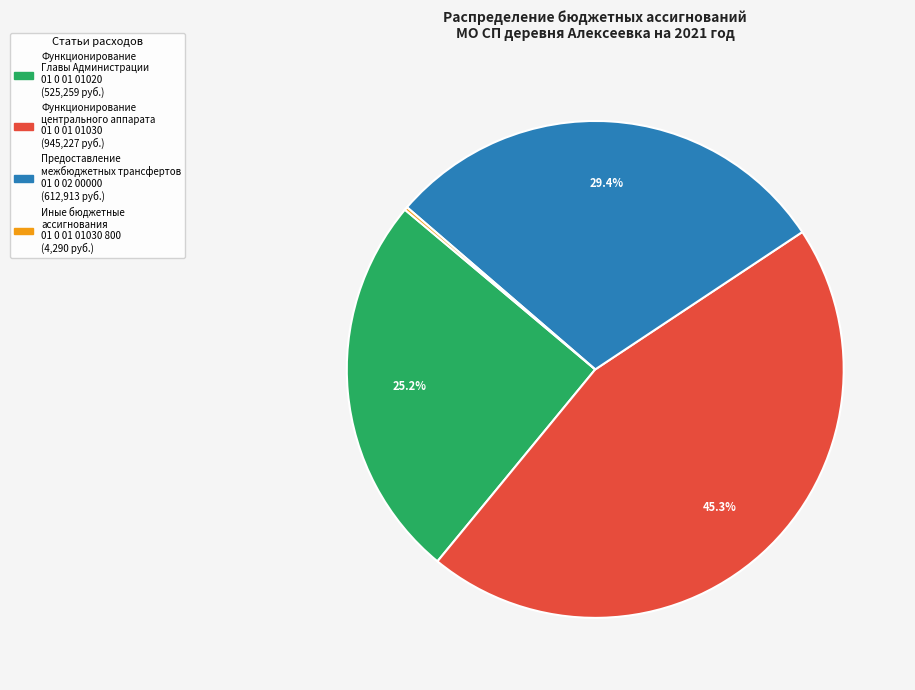

Is there any slice that represents more than half of the pie?

No